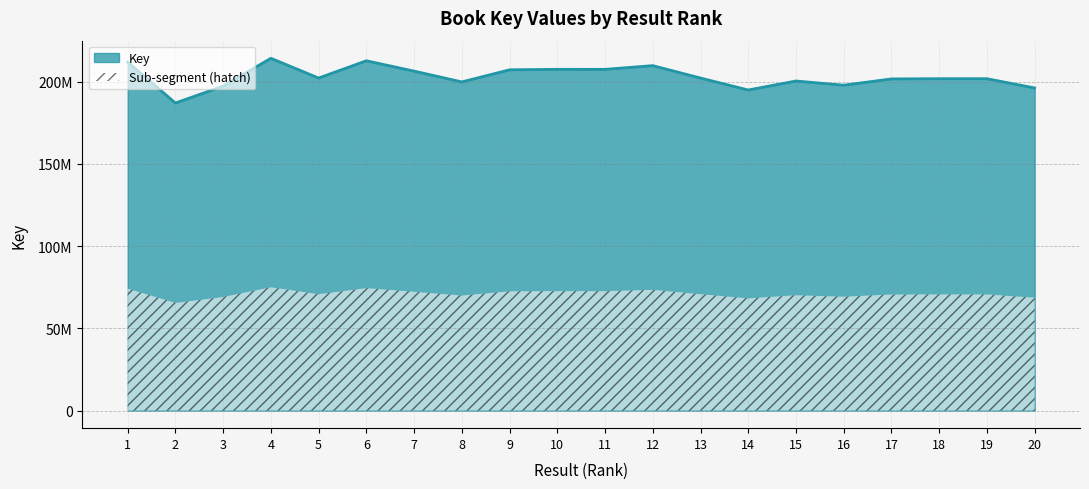

Does the chart have visible grid lines?

Yes